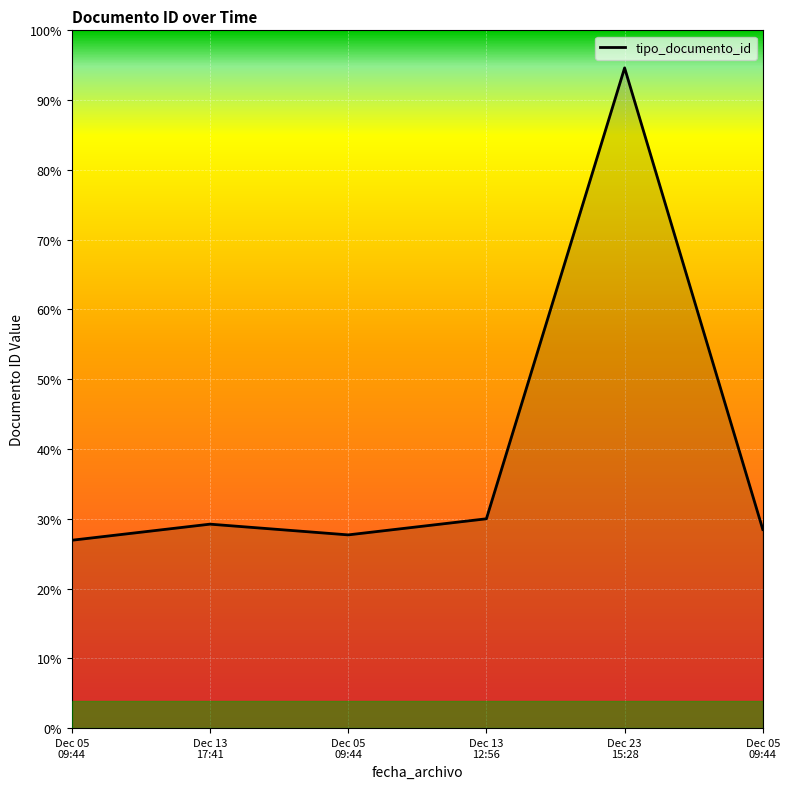

Where is the data nearest to the value 79?

Dec 13
12:56